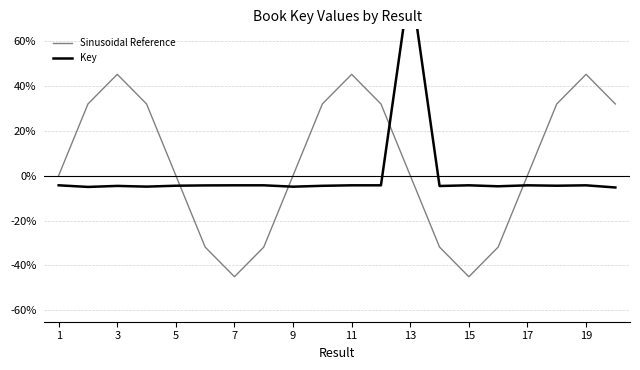

The value of Sinusoidal Reference at 7 is -21.0. True or false?

False